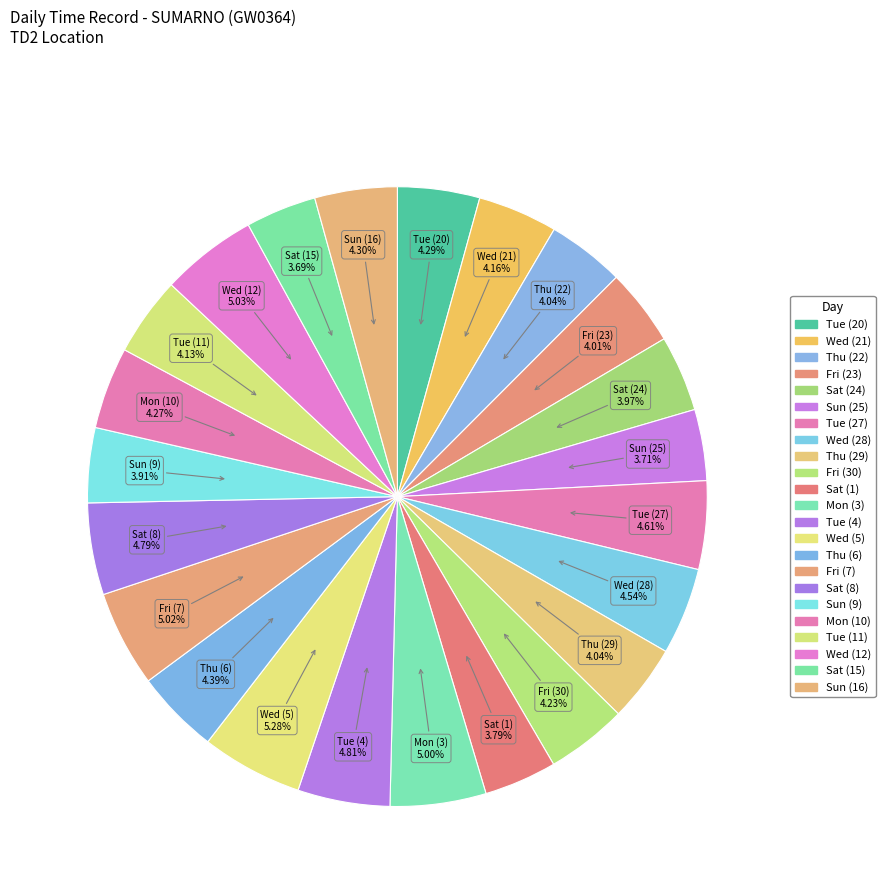

Does Sun (9) account for over 50% of the chart?

No